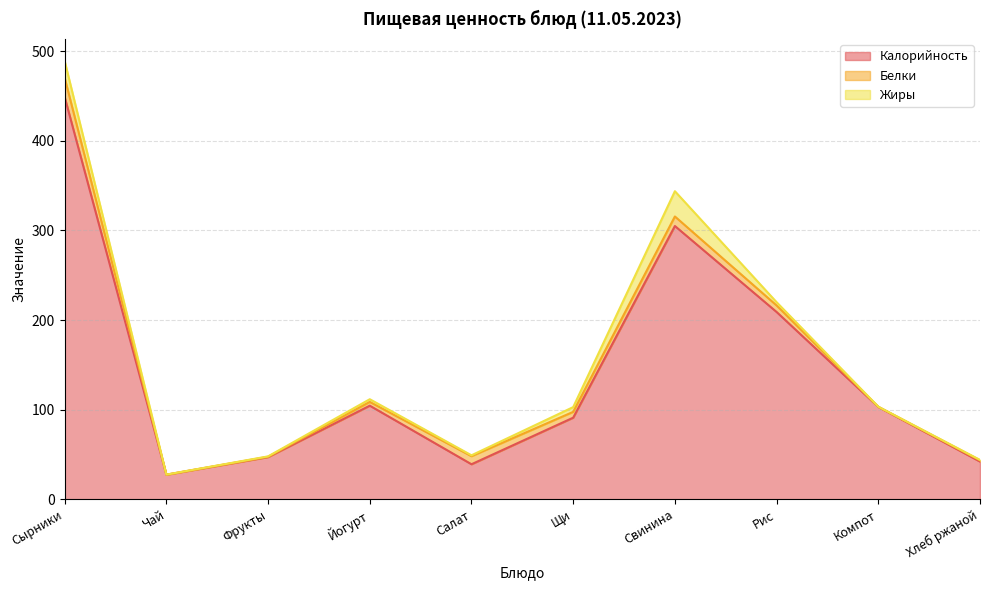

True or false: Жиры and Калорийность intersect in this chart.

False